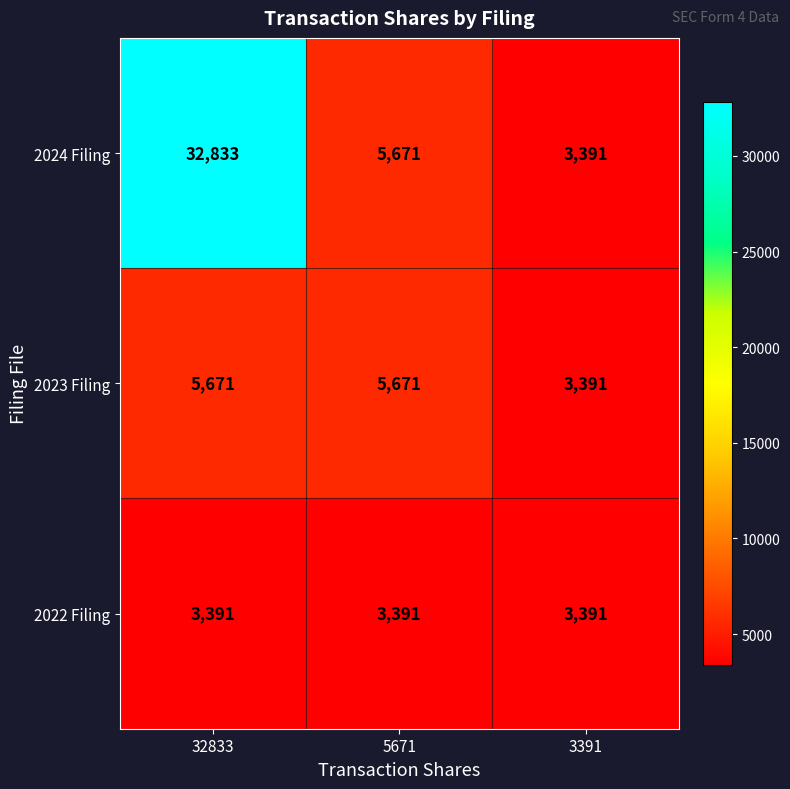

Count the 2023 Filing values in the range 3391 to 5671.

3